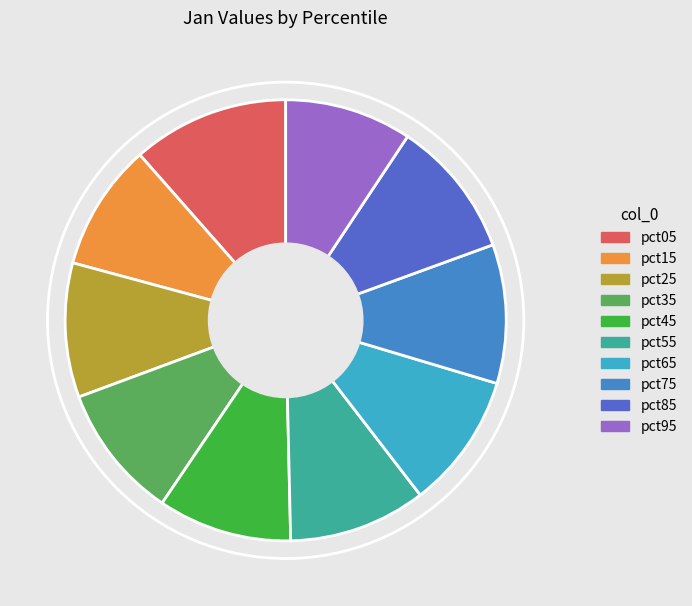

Count the number of slices in the pie.

10